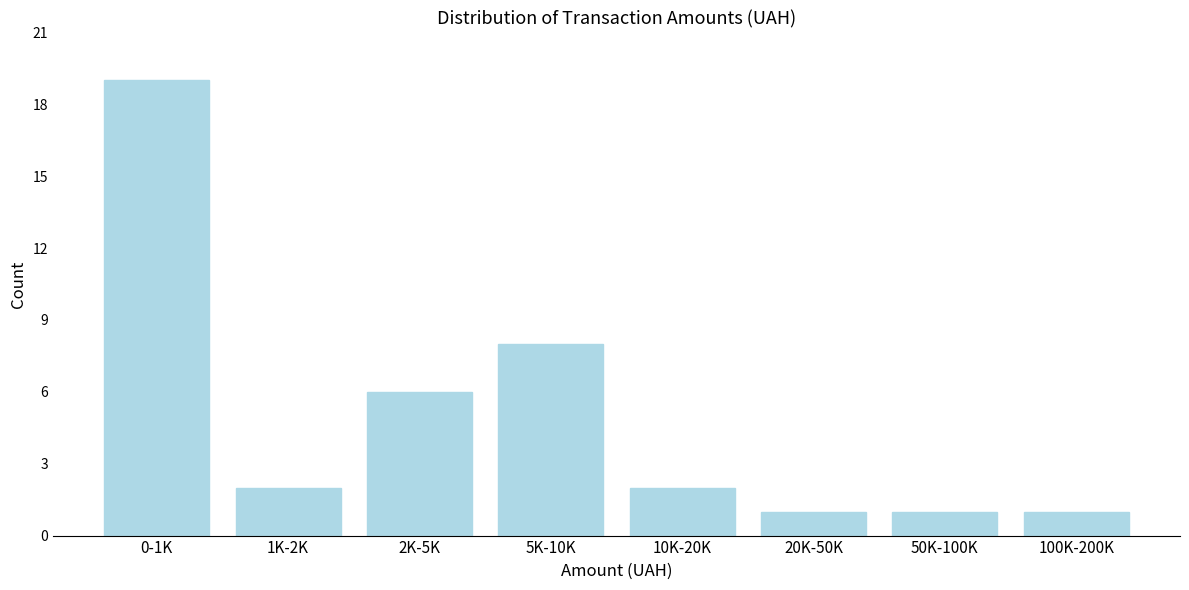

Reading left to right, list all the values displayed in this chart.

19	2	6	8	2	1	1	1